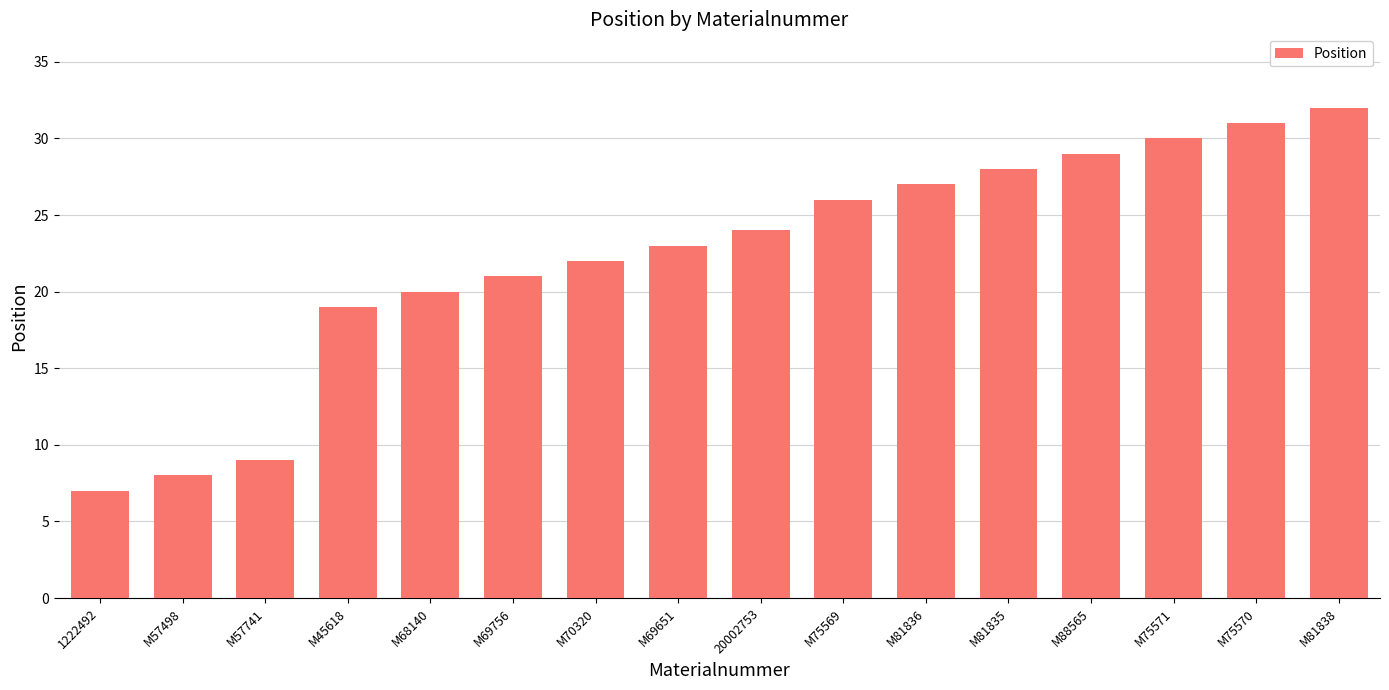

How many values are below 24?

8